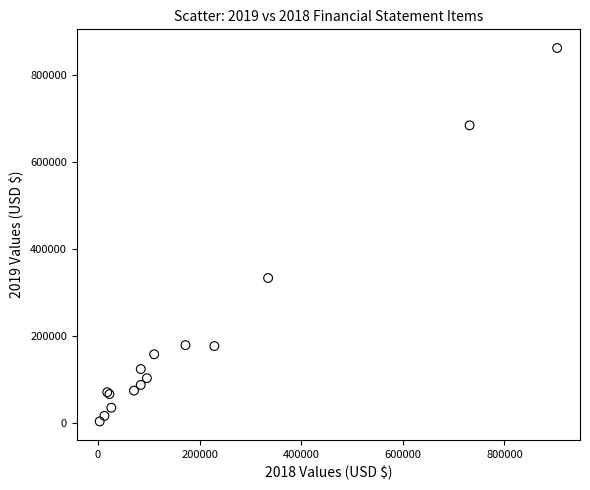

What Y value in the scatter plot is closest to 432269?

332557